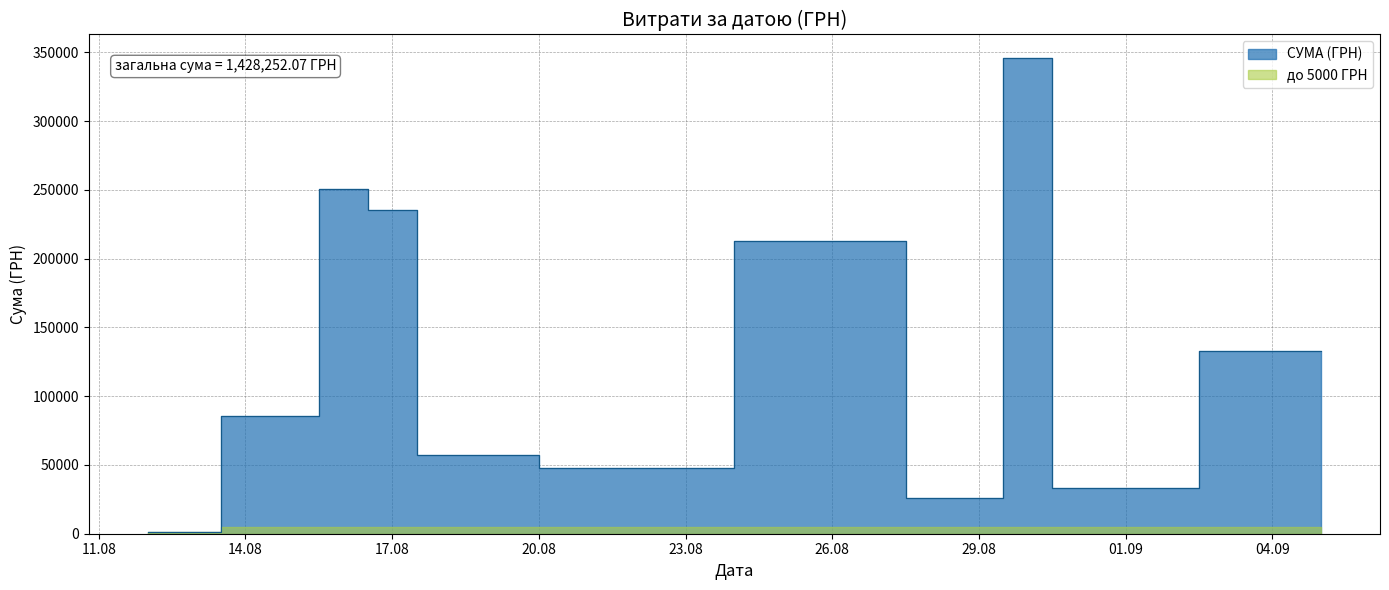

Does the chart display data point markers on the line(s)?

No